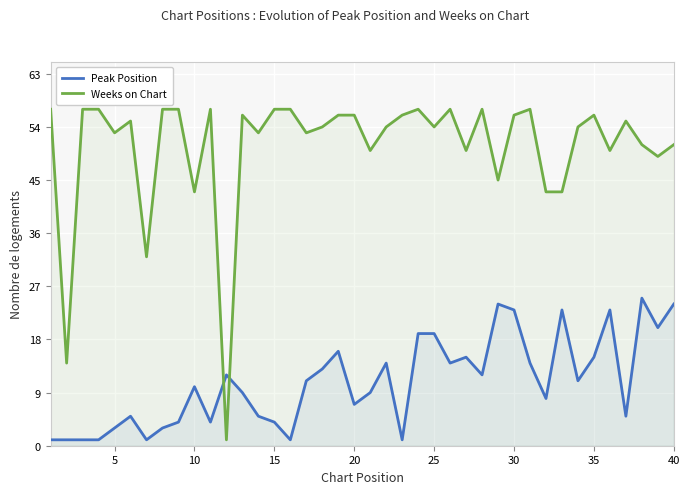

True or false: Peak Position has a value of 21 at 35.

False